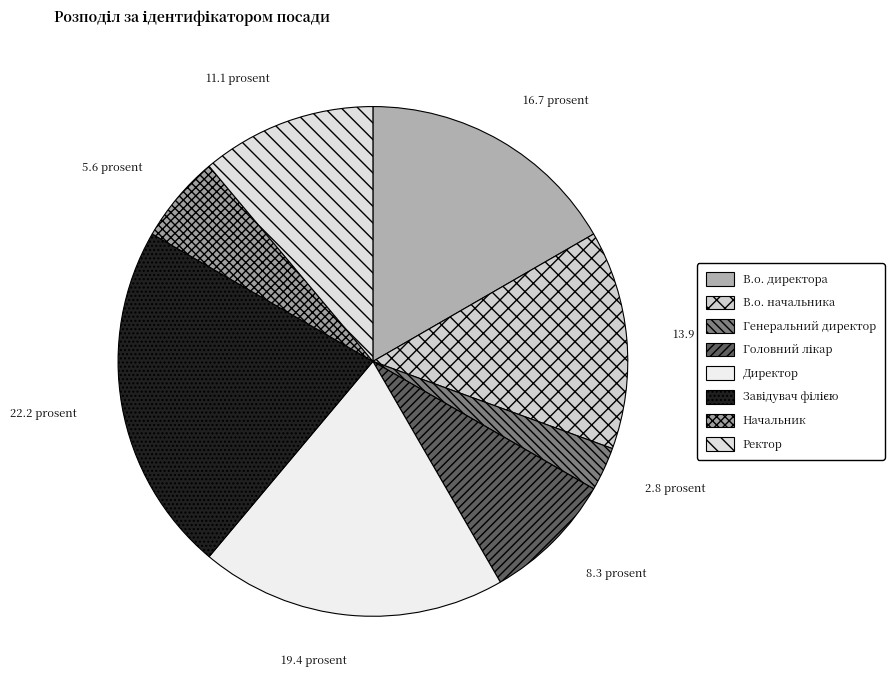

To the nearest percent, what portion does Головний лікар represent?

8%